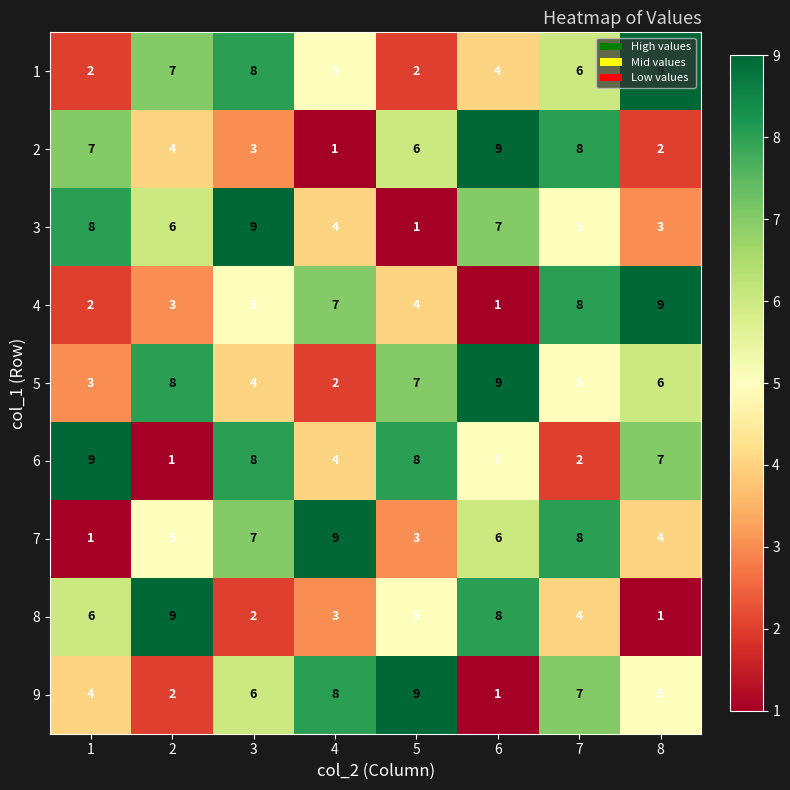

What is the spread (max minus min) of values at 4?

8